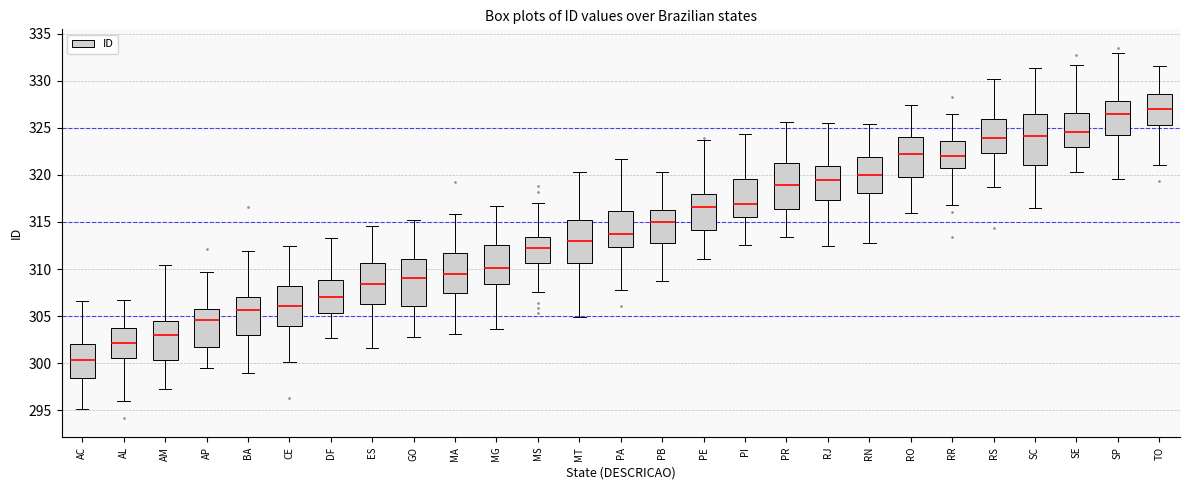

Comparing the boxes themselves (not the whiskers), which one is the tallest?

SC